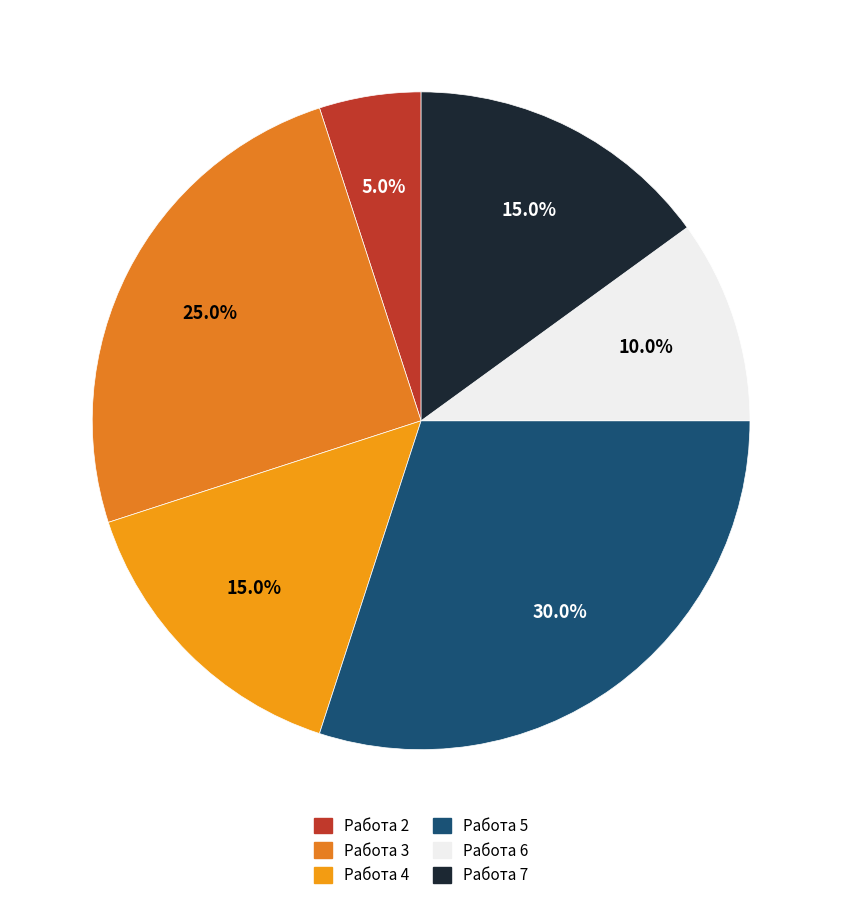

To the nearest percent, what is the difference between the Работа 2 and Работа 7 slice percentages?

10%